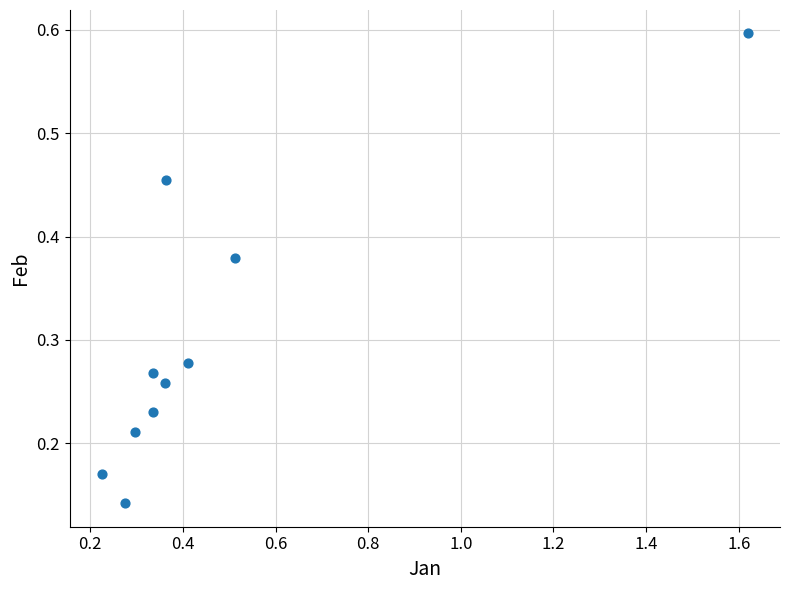

What is the range of X values (max minus min)?

1.4